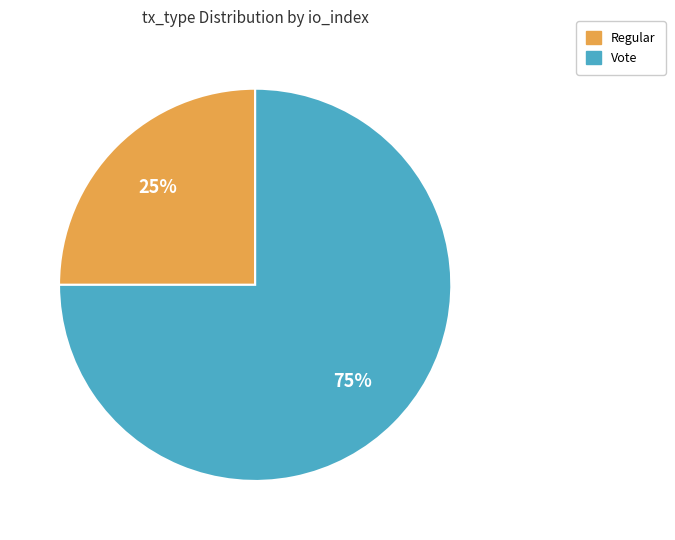

Does Regular represent more than half of the total?

No